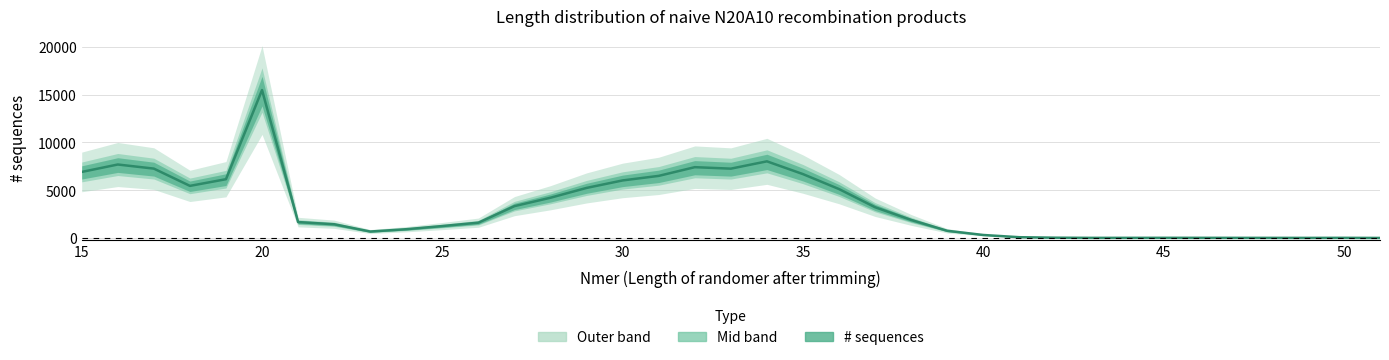

Is this an area chart (filled region under the line)?

No